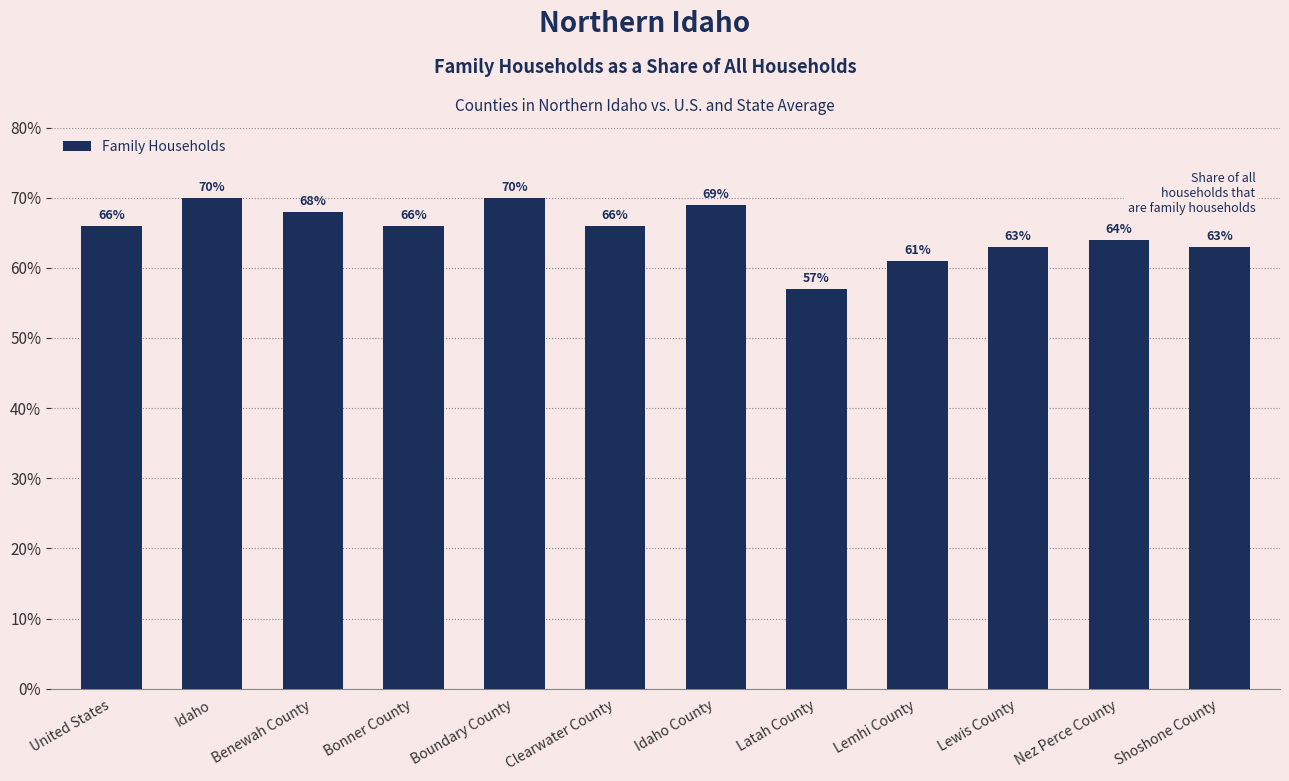

What is the greatest value displayed?

0.7